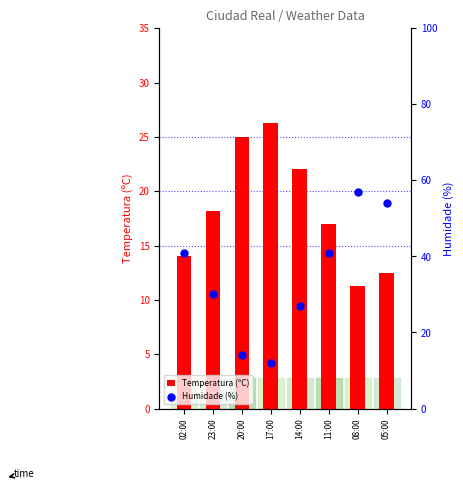

At which category is the sum across all series the highest?

08:00